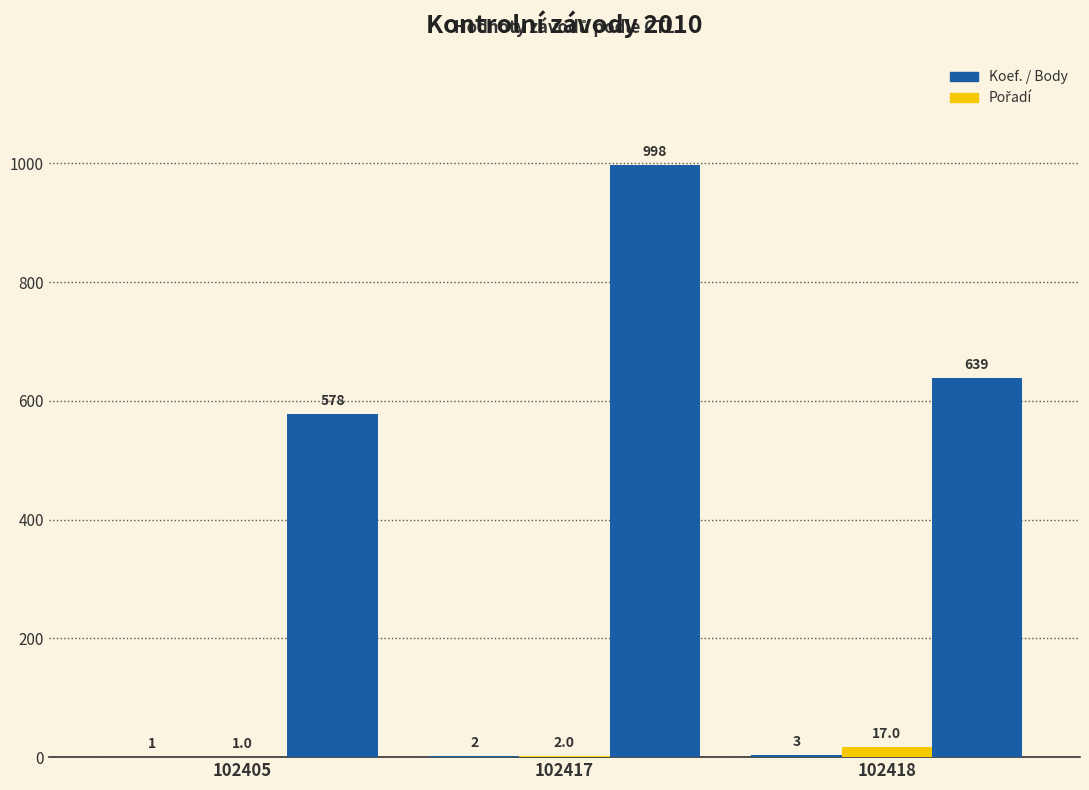

Reading left to right, what are all the values shown in this chart?

Koef.: 1	2	3
Pořadí: 1	2	17
Body: 578	998	639